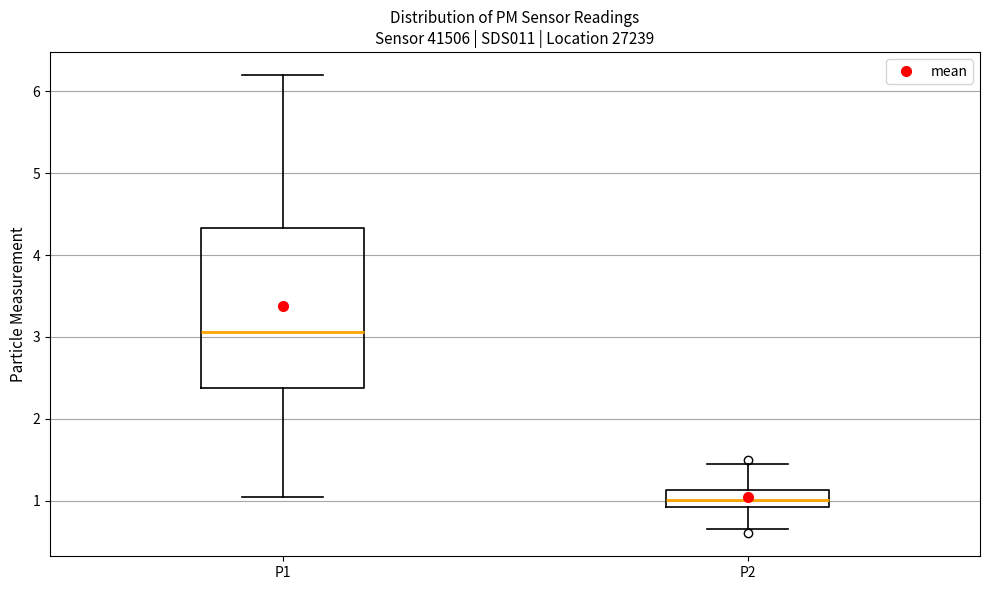

Where is the upper edge of the box for P2 on the y-axis? The values are not printed on the chart, so give them approximately, as read against the axis.

1.1